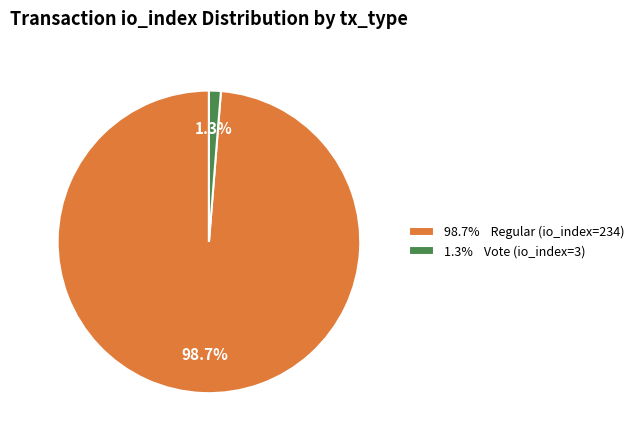

Which slice is the smallest?

1.3% Vote (io_index=3)